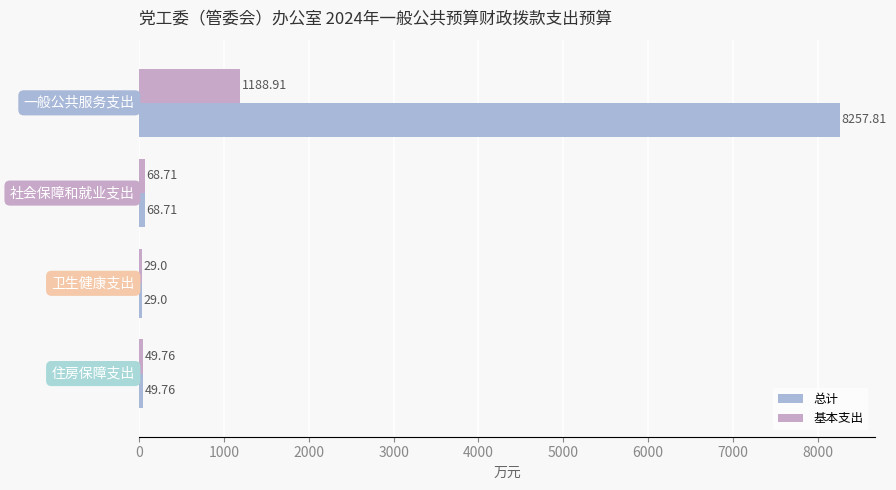

Which series has the largest range (max minus min)?

总计